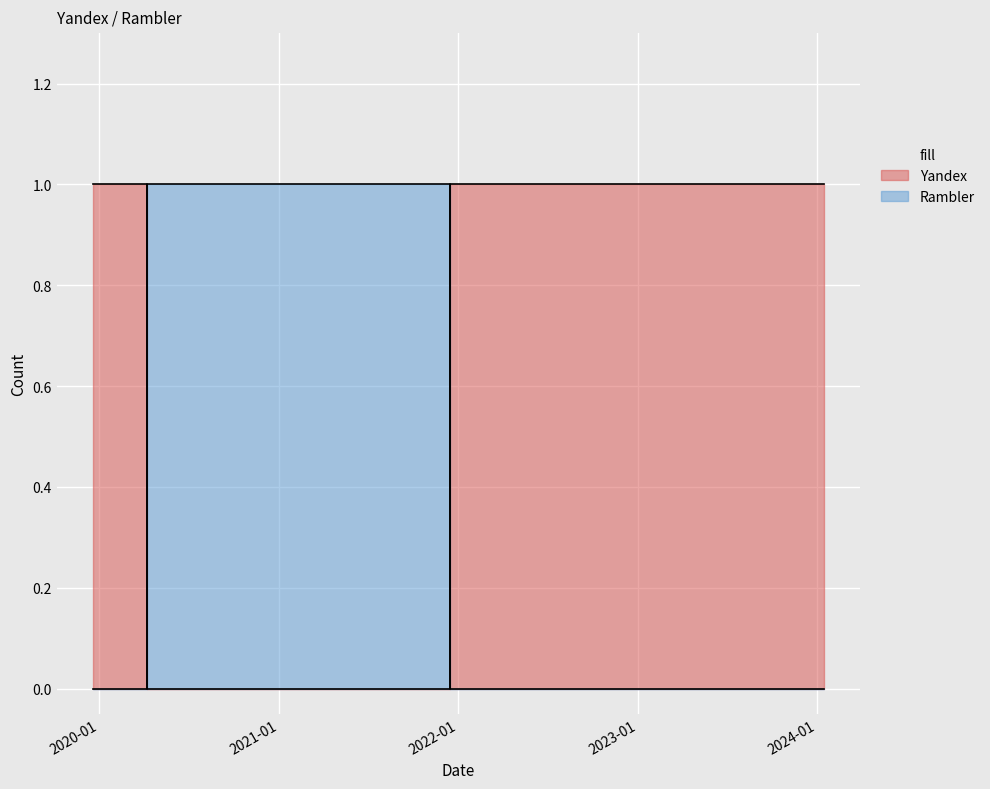

After their last crossing, which series has the higher values: Yandex or Rambler?

Yandex